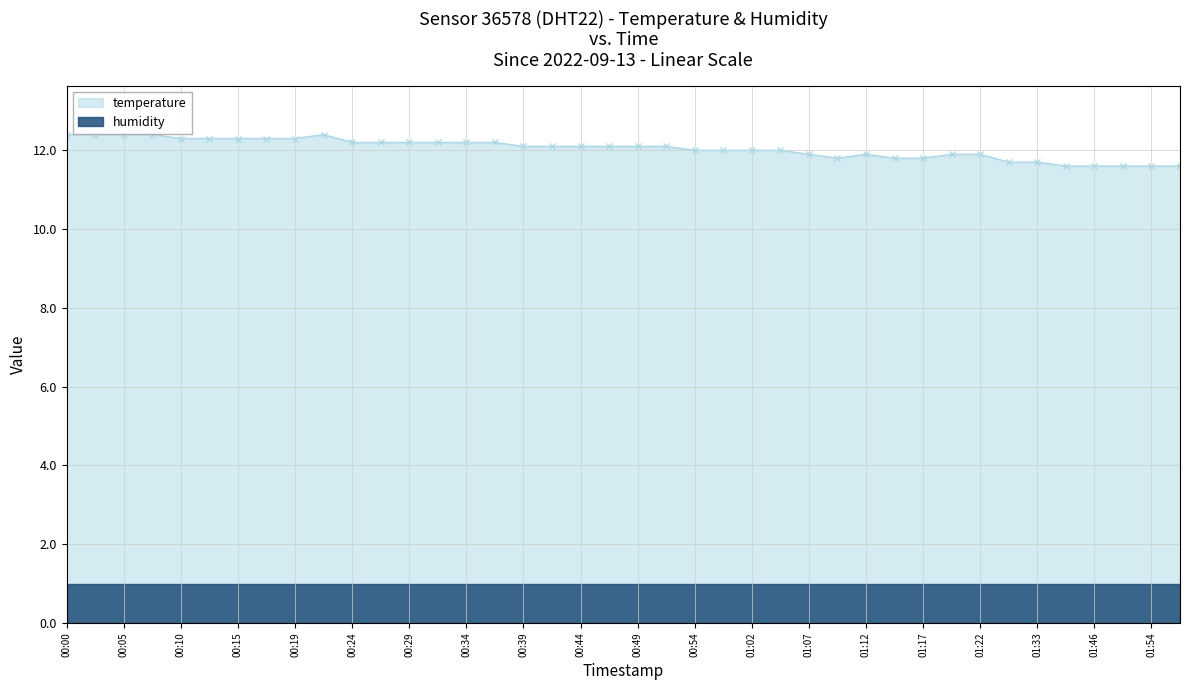

Which label corresponds to the smallest value in the chart?

2022-09-13T01:44:13